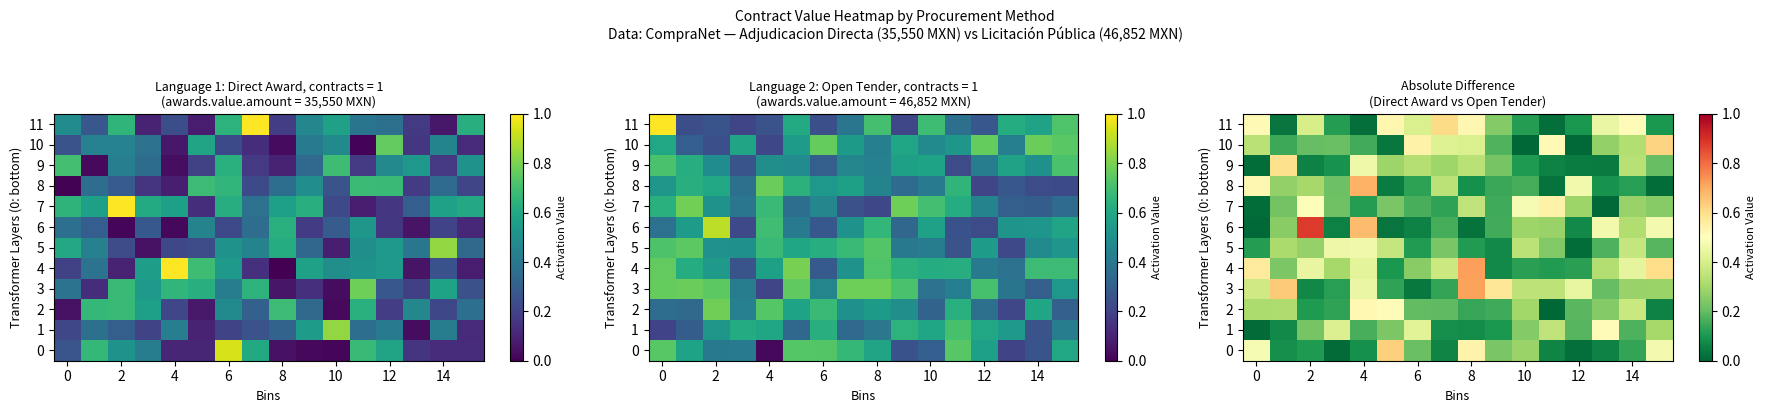

What is the total value across all series at 6?

2.9